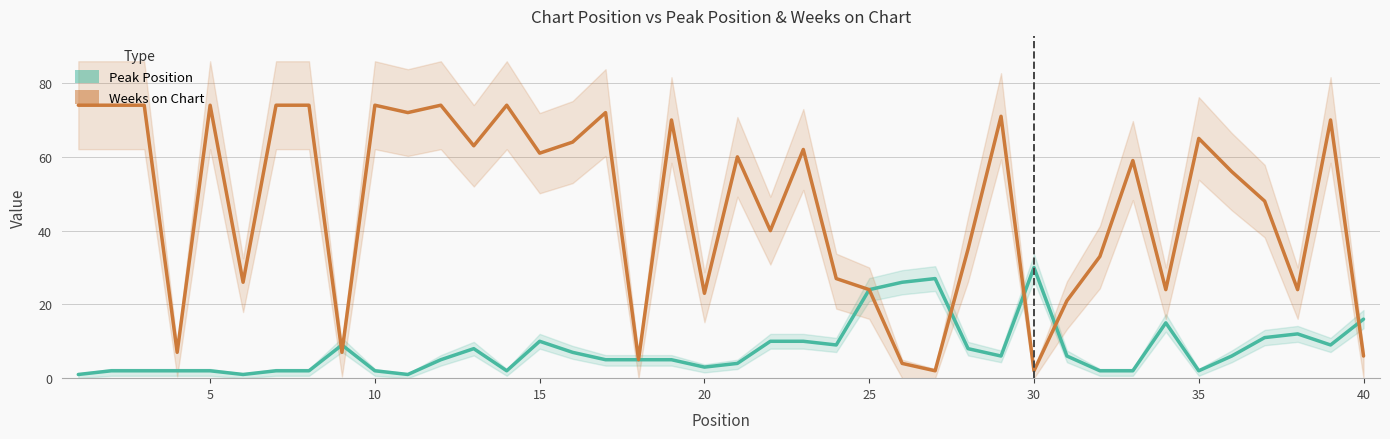

The value of Weeks on Chart at 25 is 36. True or false?

False